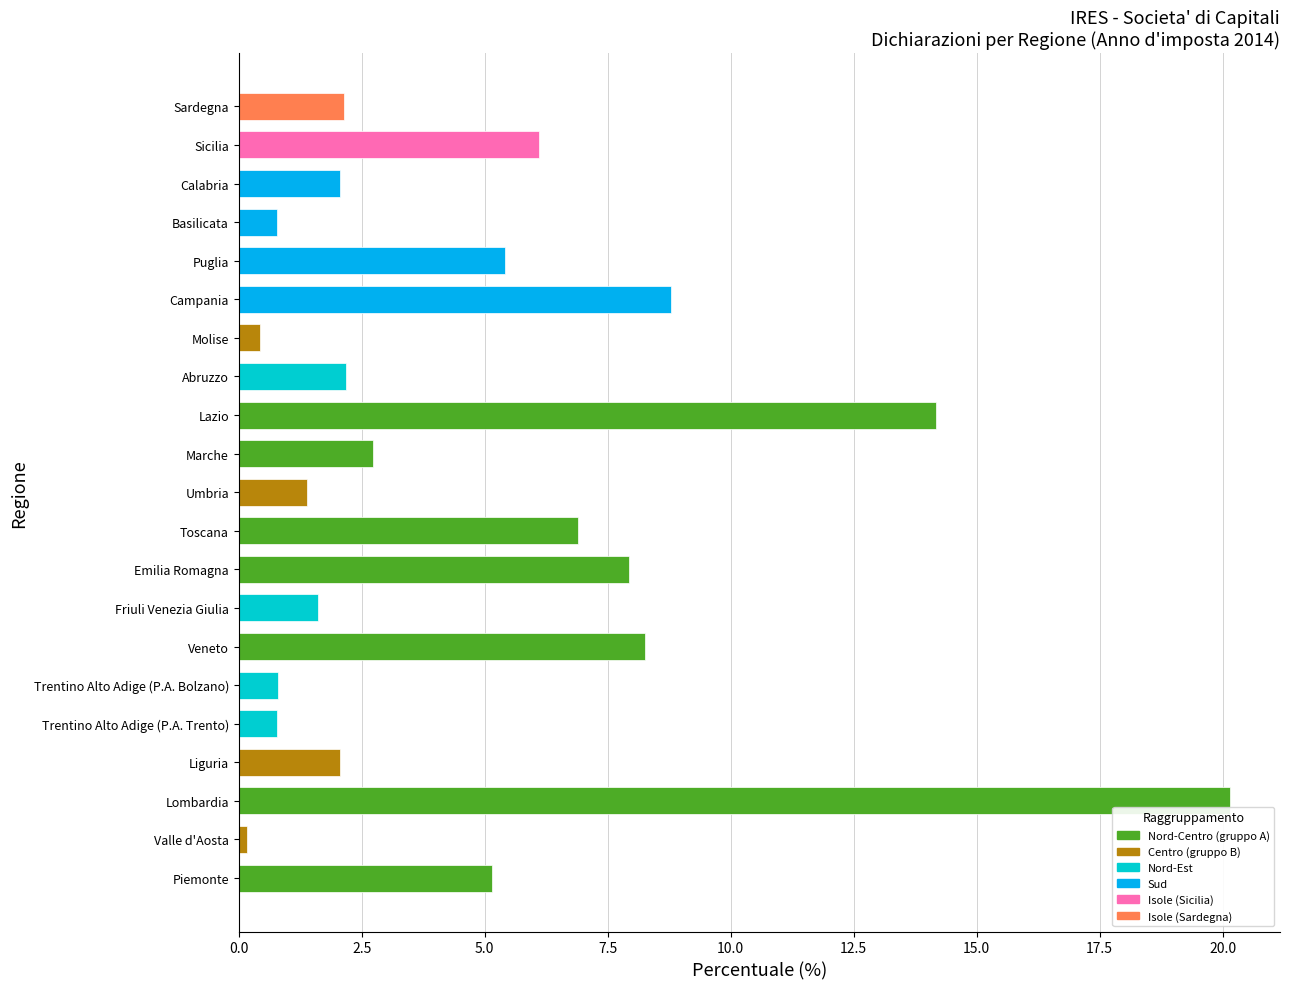

What is the difference between the values at Abruzzo and Marche?

0.6